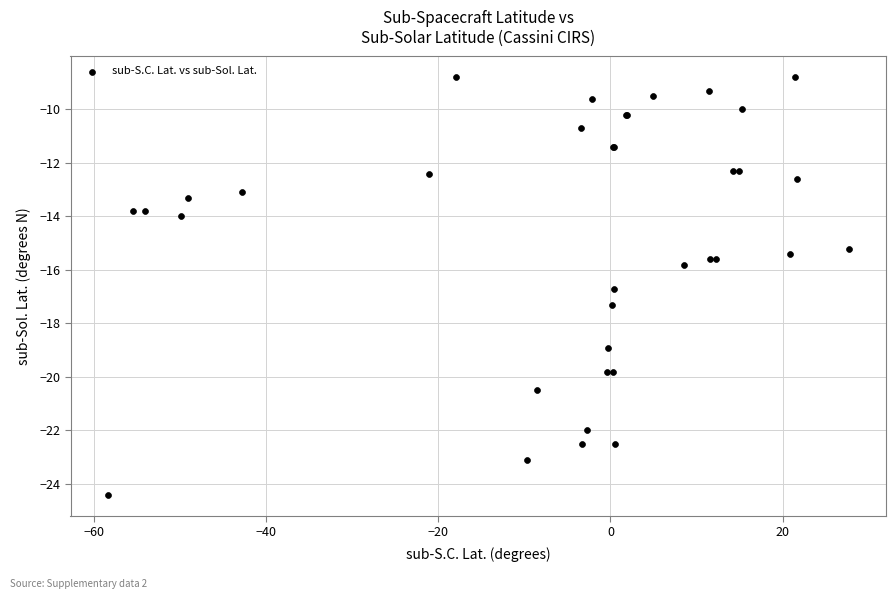

What Y value in the scatter plot is closest to -16?

-15.8